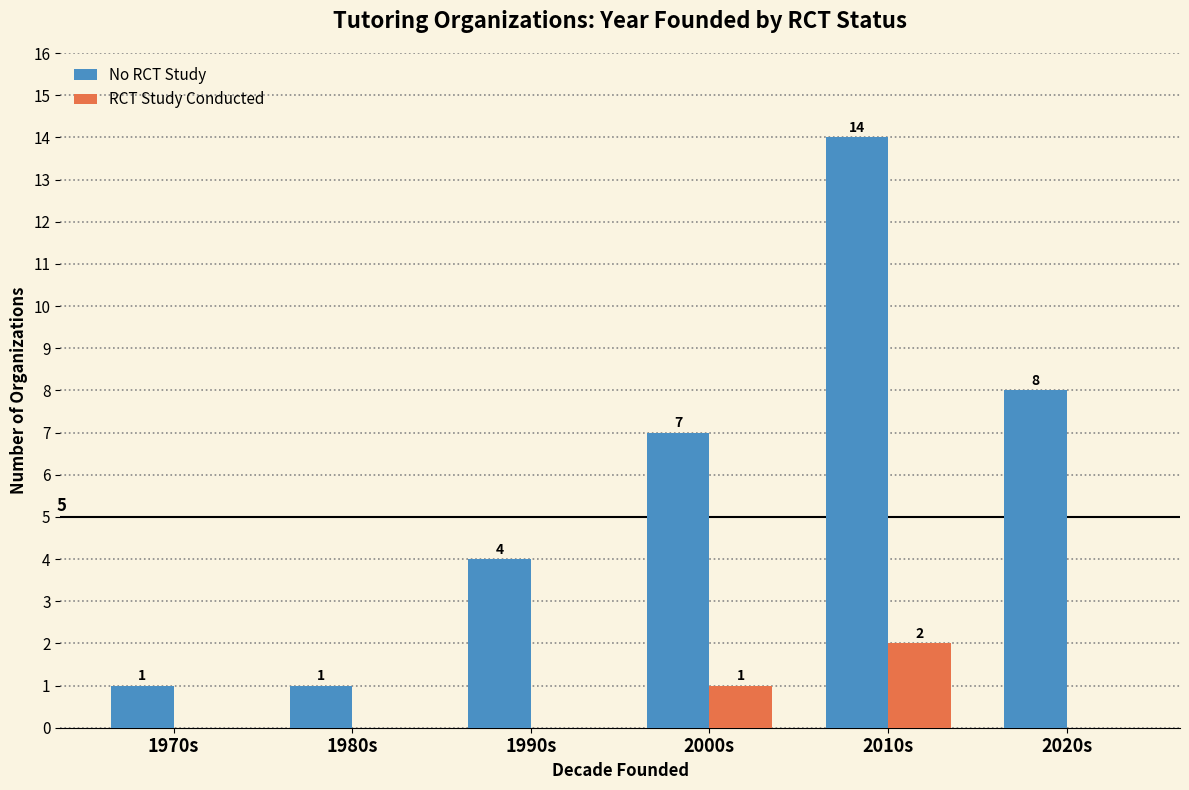

What are all the series names shown in the legend?

No RCT Study, RCT Study Conducted